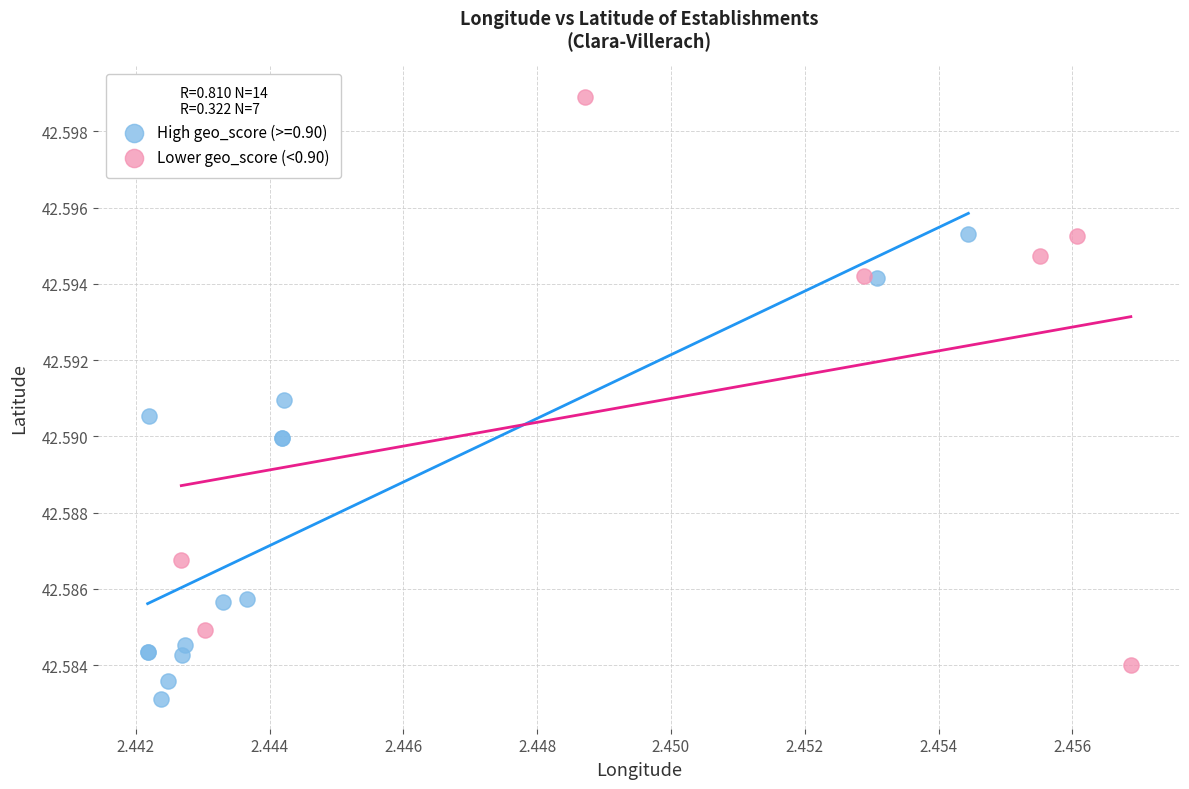

Which series contains the lowest Y value?

High geo_score (>=0.90)